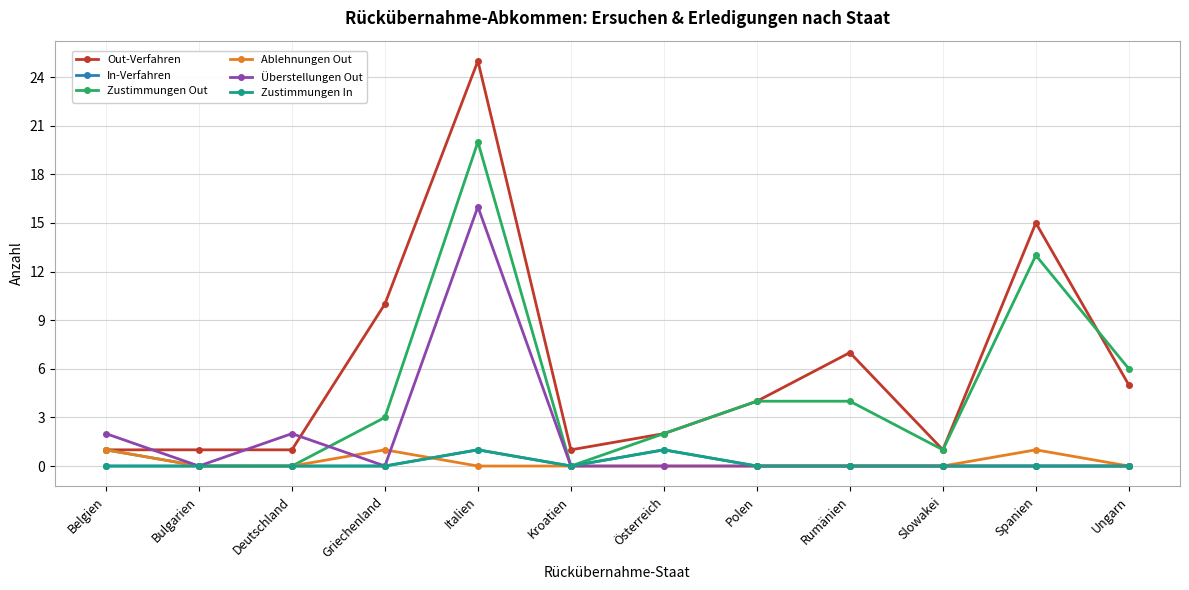

The value of In-Verfahren at Polen is 0. True or false?

False